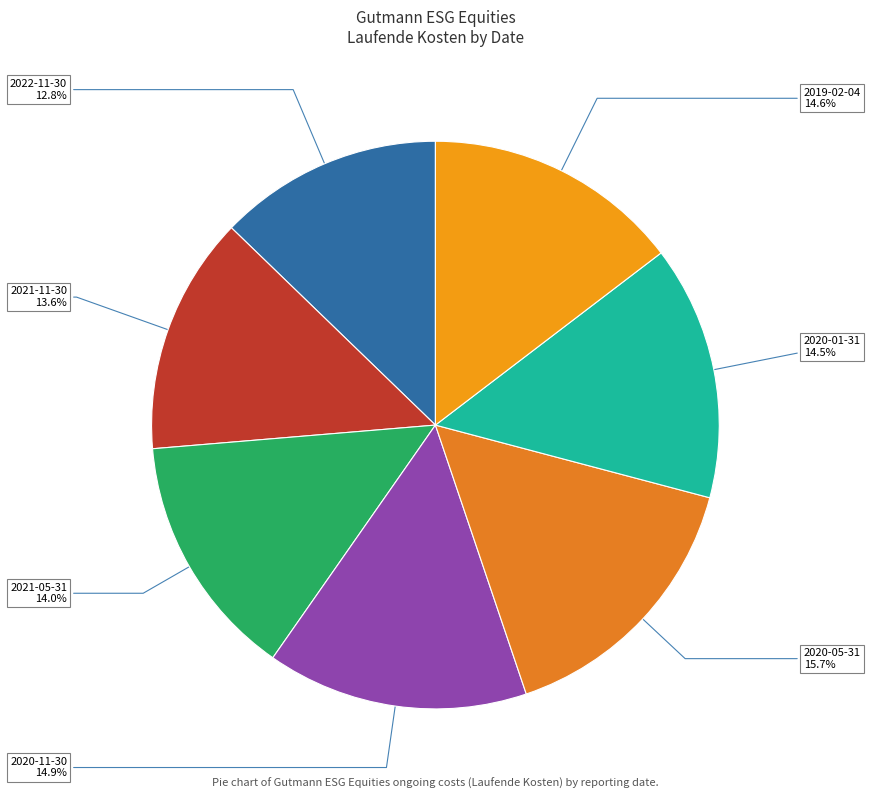

The 2020-11-30 slice represents 3% of the pie. True or false?

False